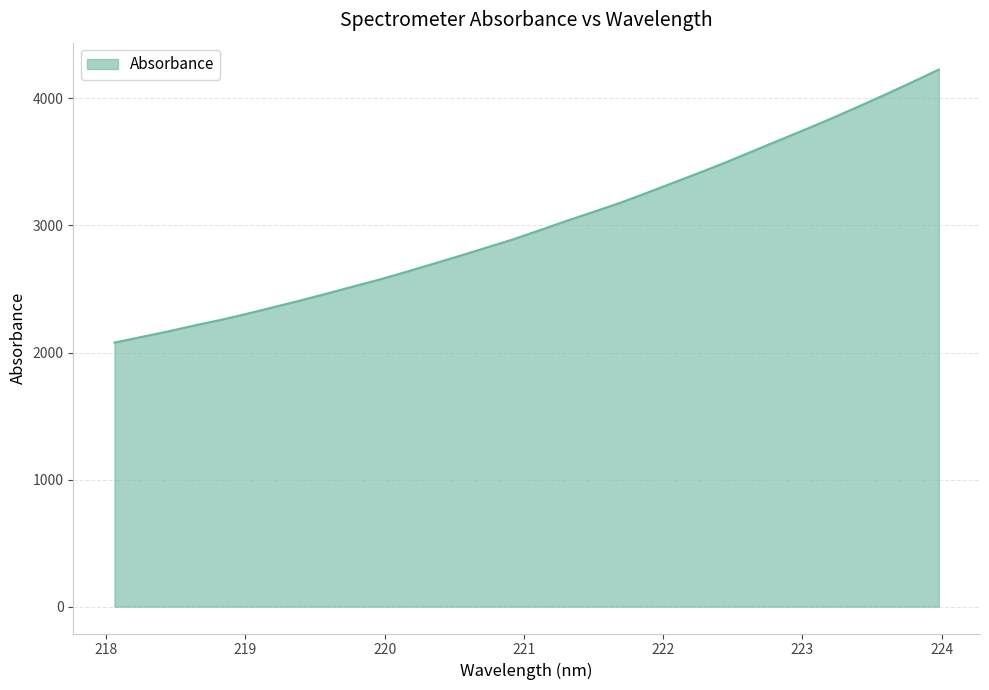

What is the minimum value shown in the chart?

2078.6